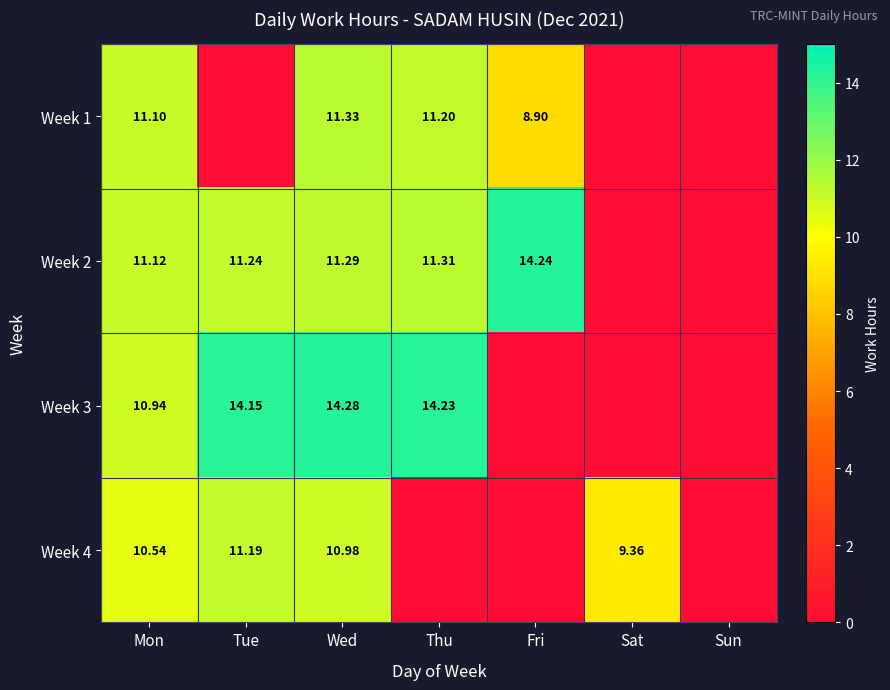

What is the total value across all series at Tue?

36.6